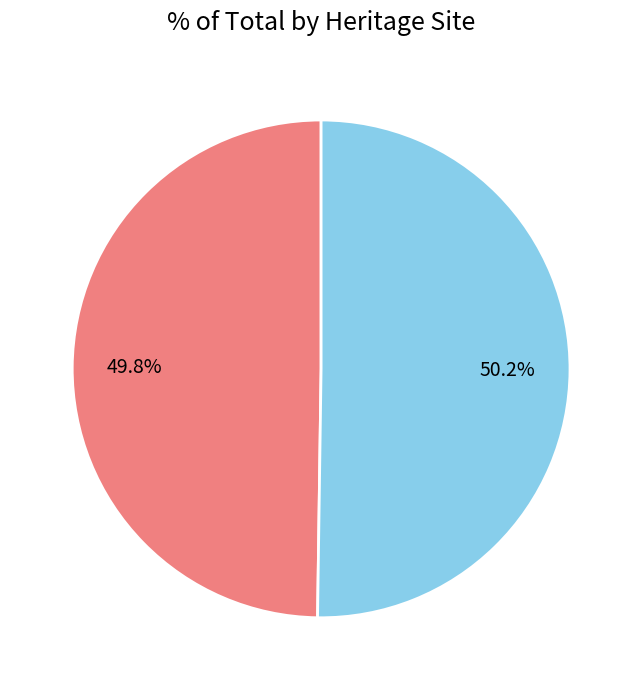

Is there any slice that represents more than half of the pie?

Yes